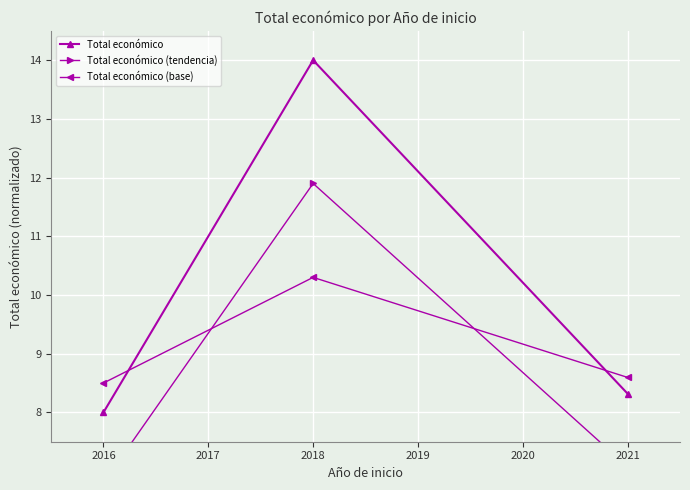

List the series in order of their overall mean, highest first.

Total económico, Total económico (base), Total económico (tendencia)